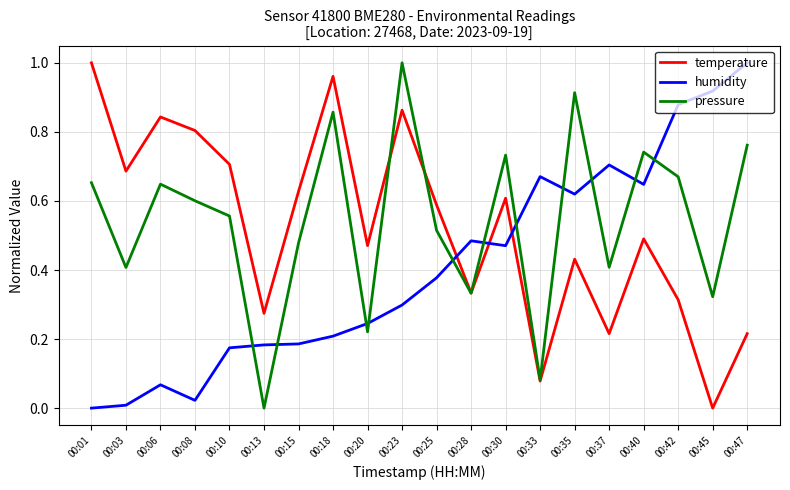

Where do humidity and temperature first cross each other?

00:25 and 00:28